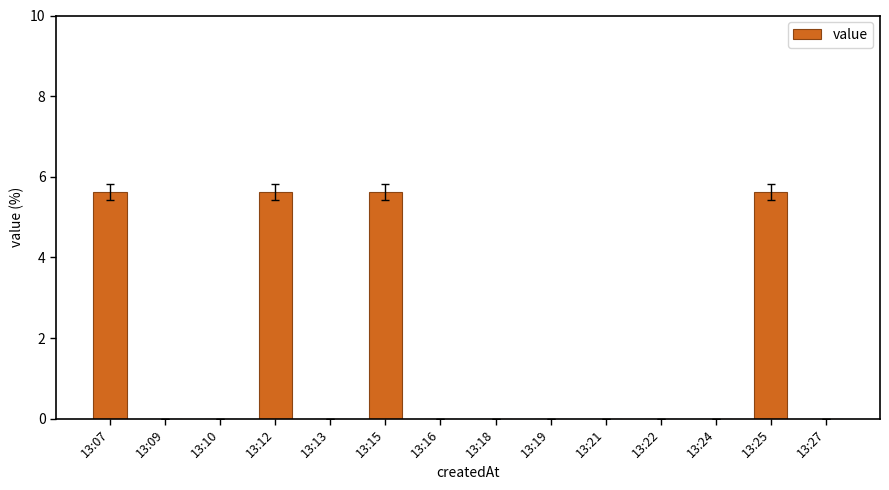

What is the greatest value displayed?

5.6